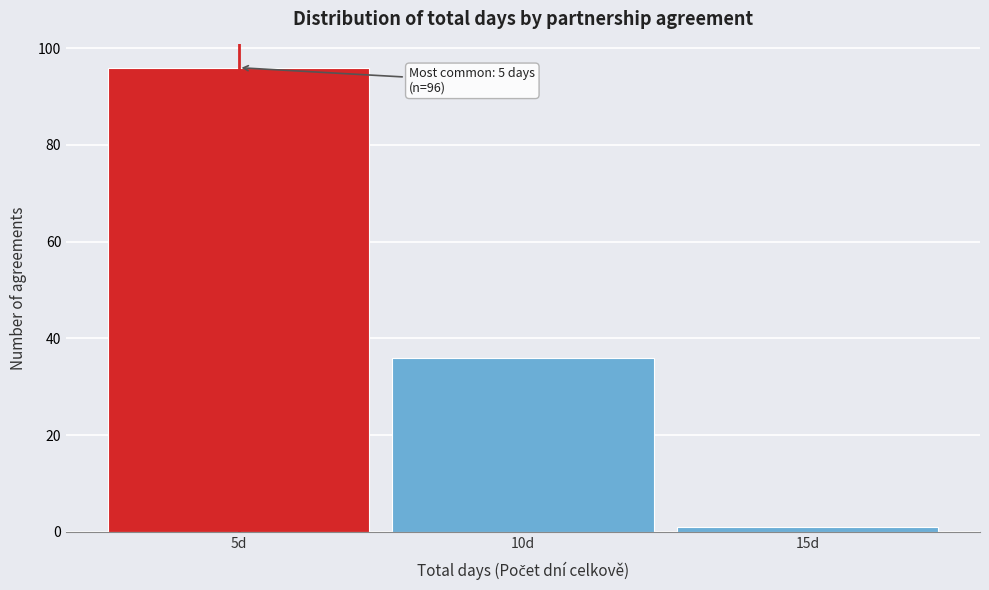

Which range on the x-axis has the tallest bar?

2.5 to 7.5